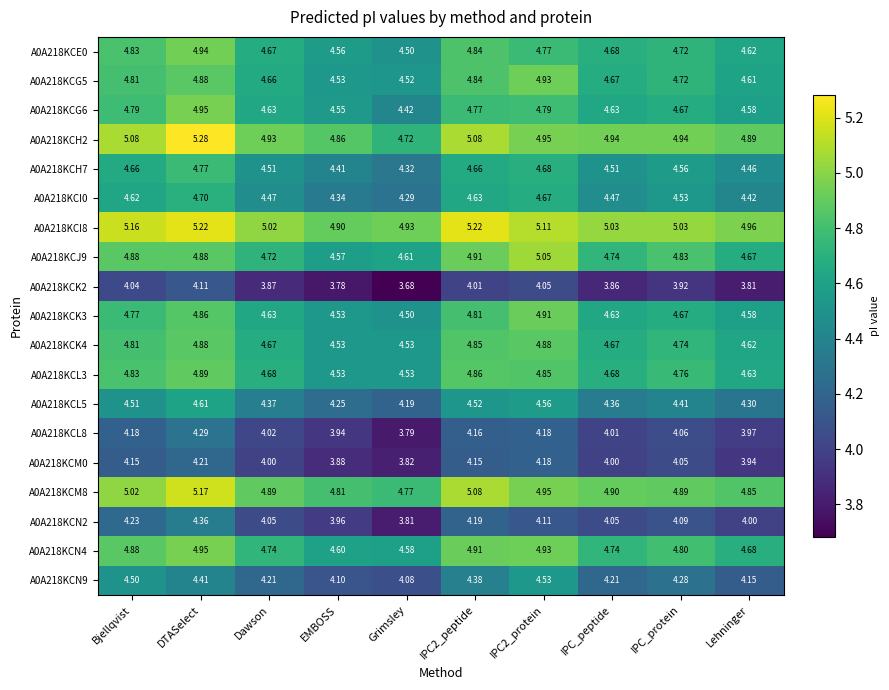

At which label is A0A218KCN4 closest to 4?

Grimsley